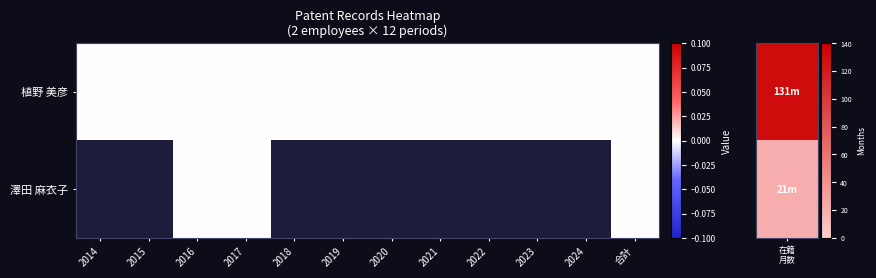

Count the number of categories in the chart.

12